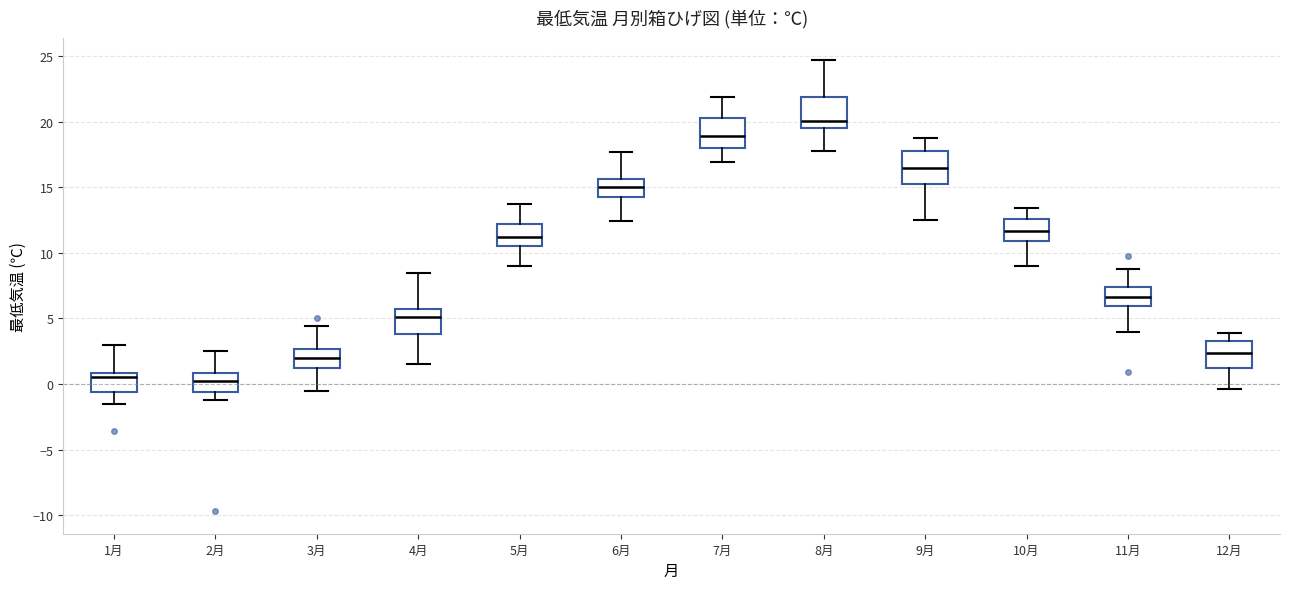

Which box has the highest median line?

8月